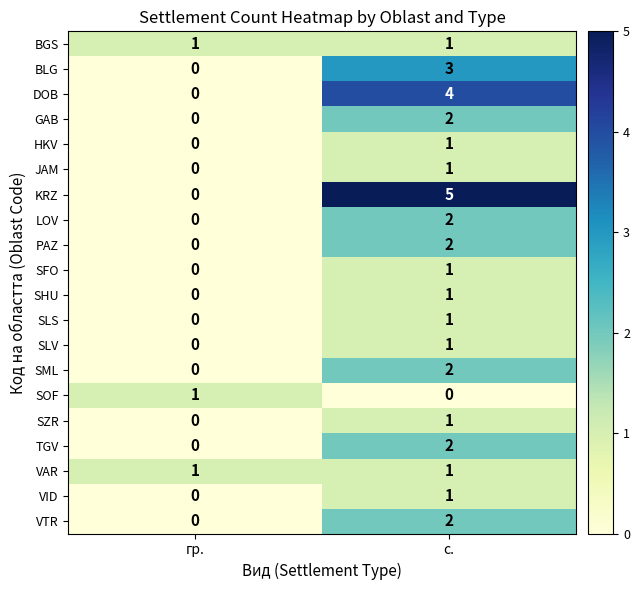

True or false: GAB has a value of 2 at с..

True